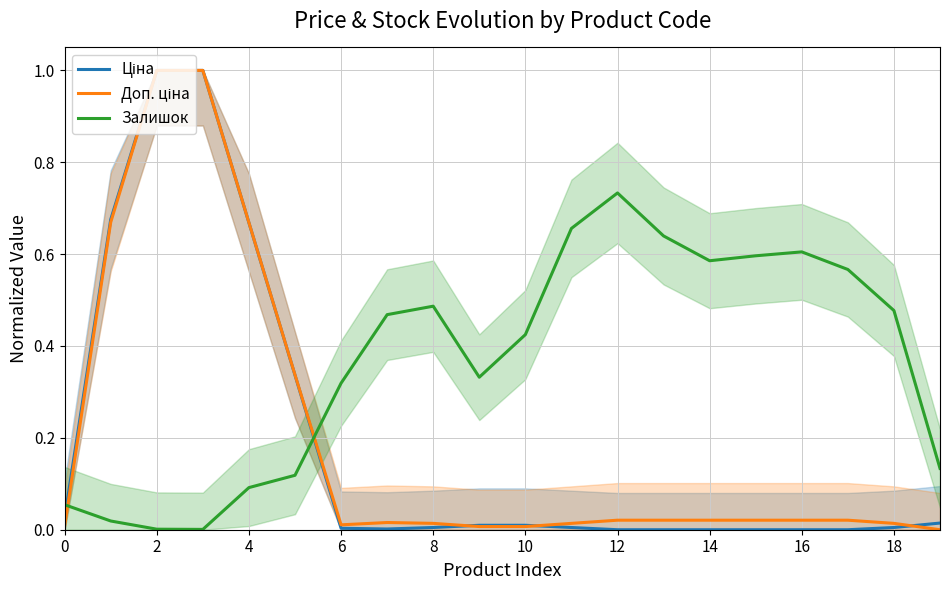

What is the sum of all Залишок values?

7.3